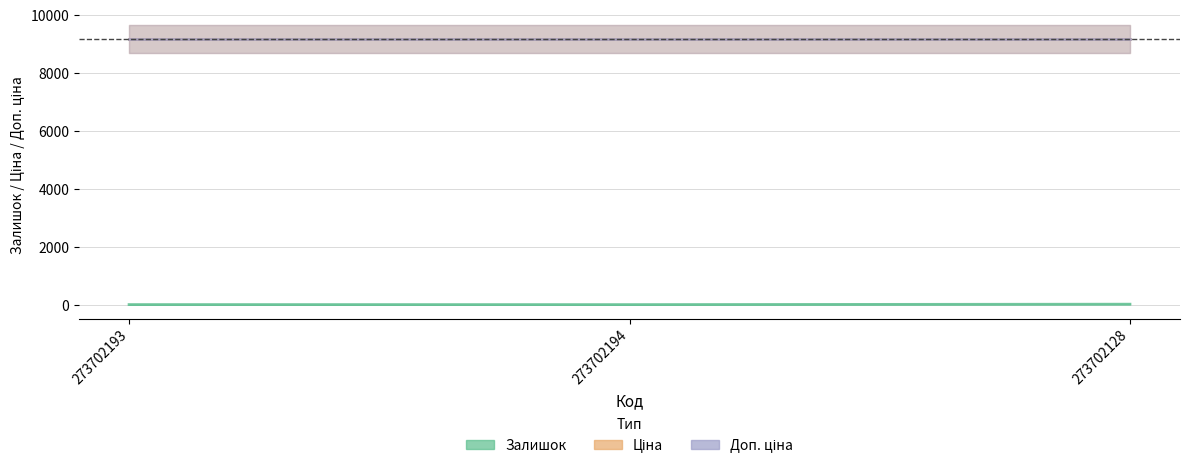

Which series changed the most between 273702194 and 273702128?

Залишок